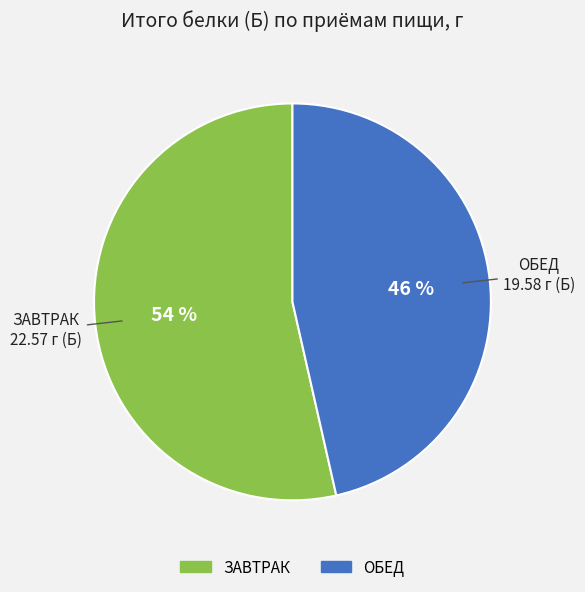

Rank the categories by value from lowest to highest.

ОБЕД, ЗАВТРАК